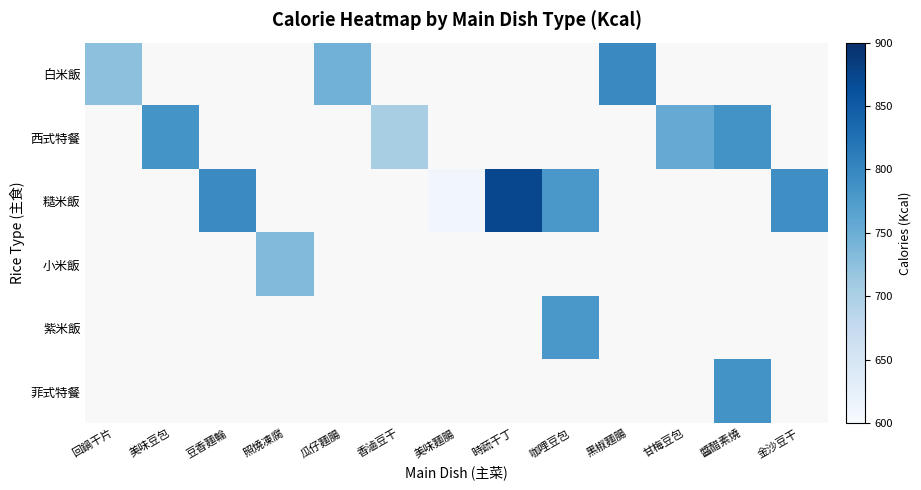

Rank the series by their average value, from highest to lowest.

白米飯, 西式特餐, 糙米飯, 小米飯, 紫米飯, 菲式特餐